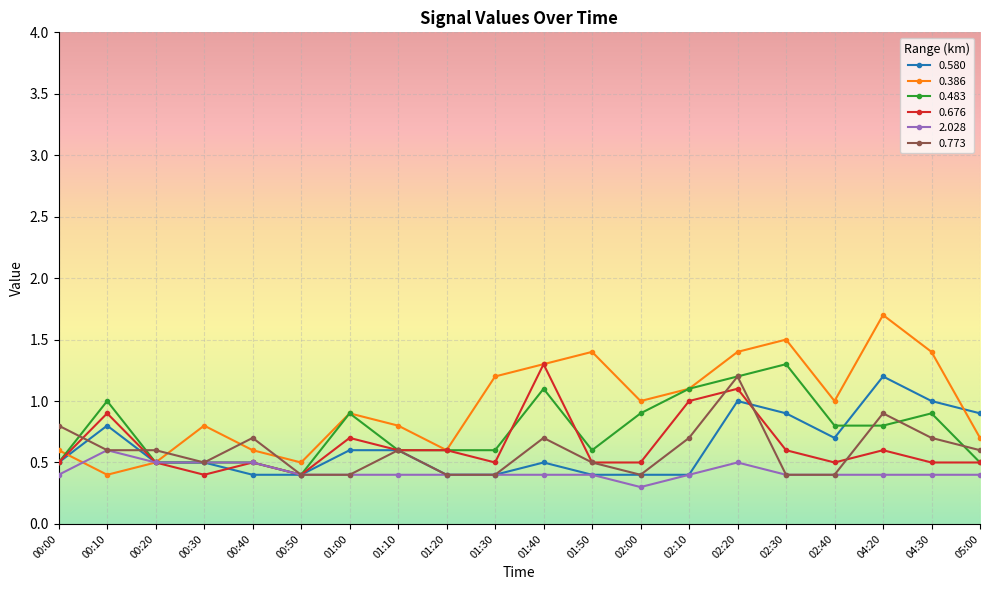

What is the maximum value for 2.028?

0.6